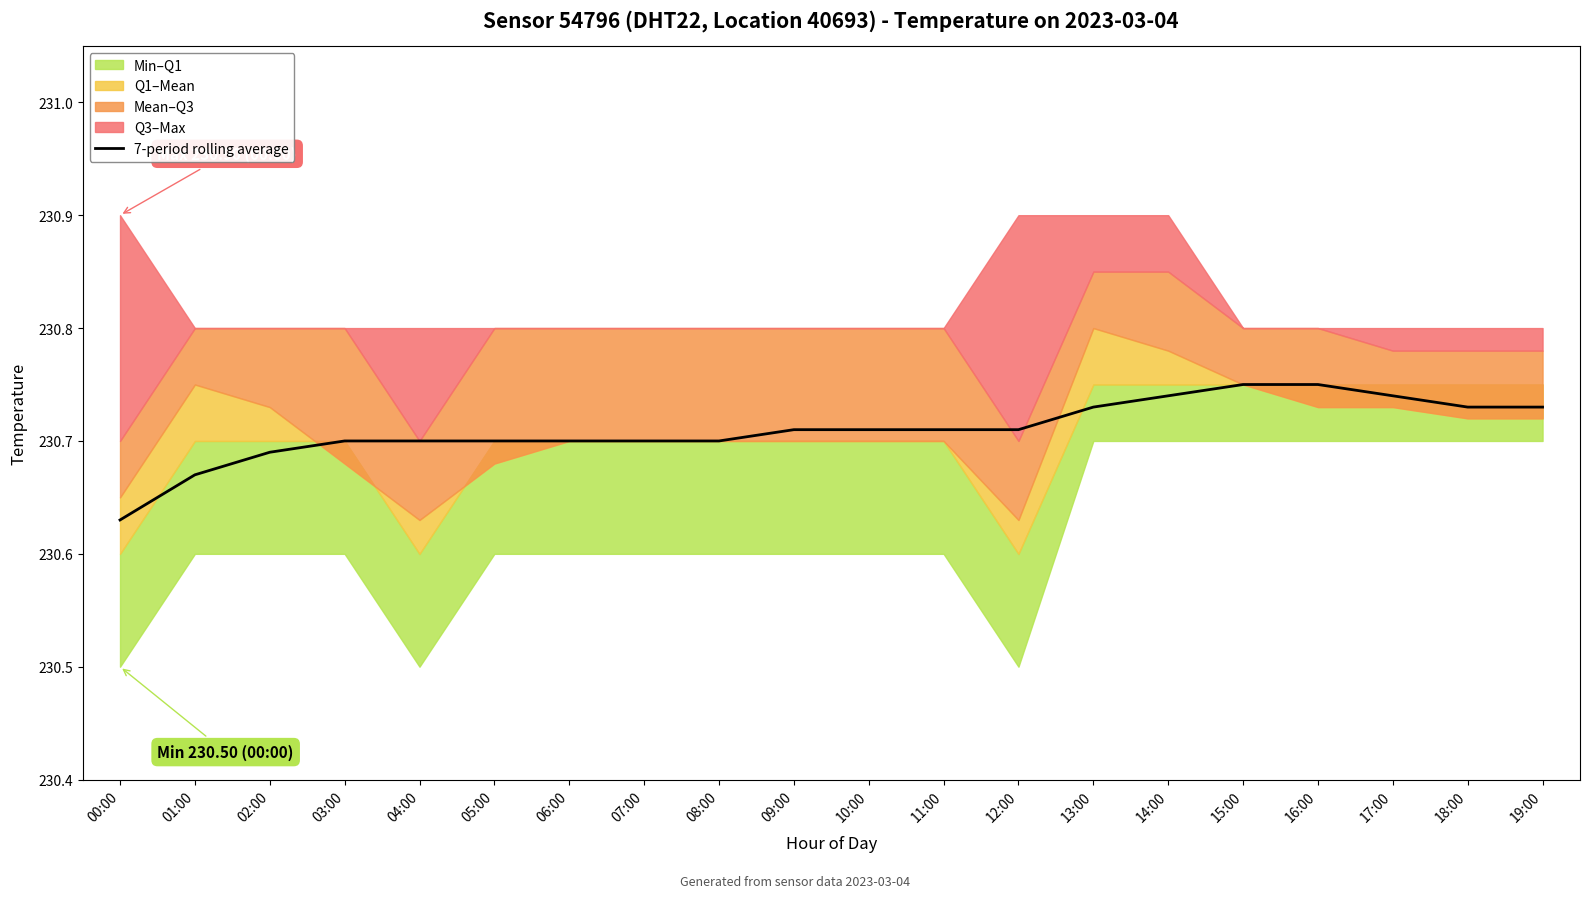

What is the average value?

230.7